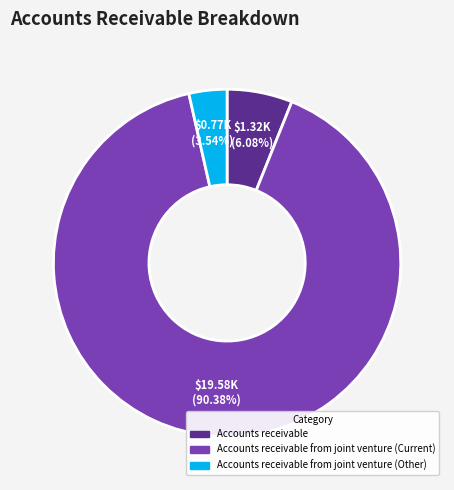

How many slices are in this pie chart?

3